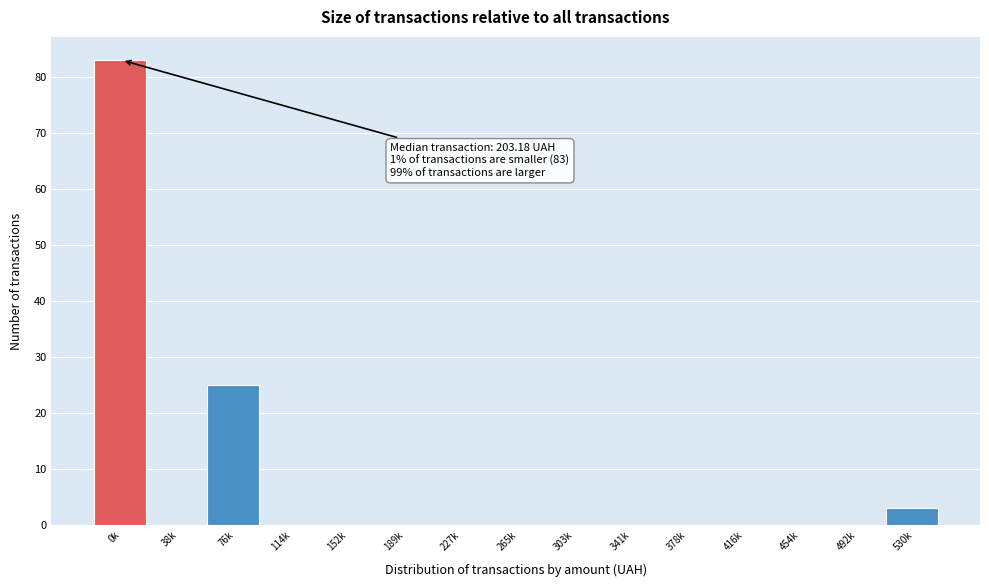

Reading right to left, list all the values displayed in this chart.

530k=3	492k=0	454k=0	416k=0	378k=0	341k=0	303k=0	265k=0	227k=0	189k=0	152k=0	114k=0	76k=25	38k=0	0k=83